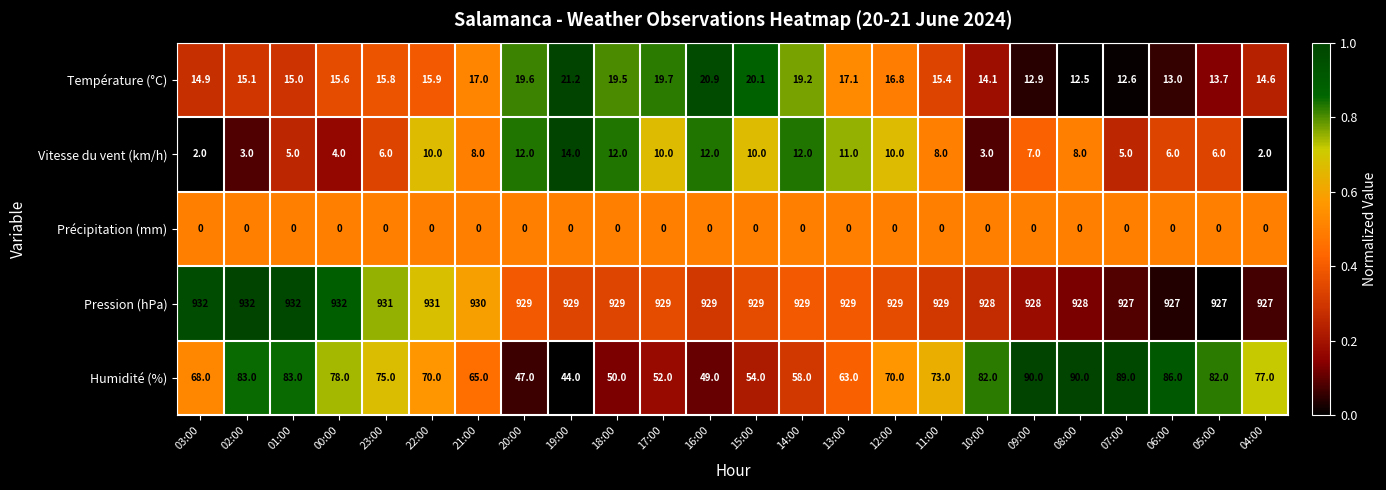

At which category is the sum across all series the highest?

08:00